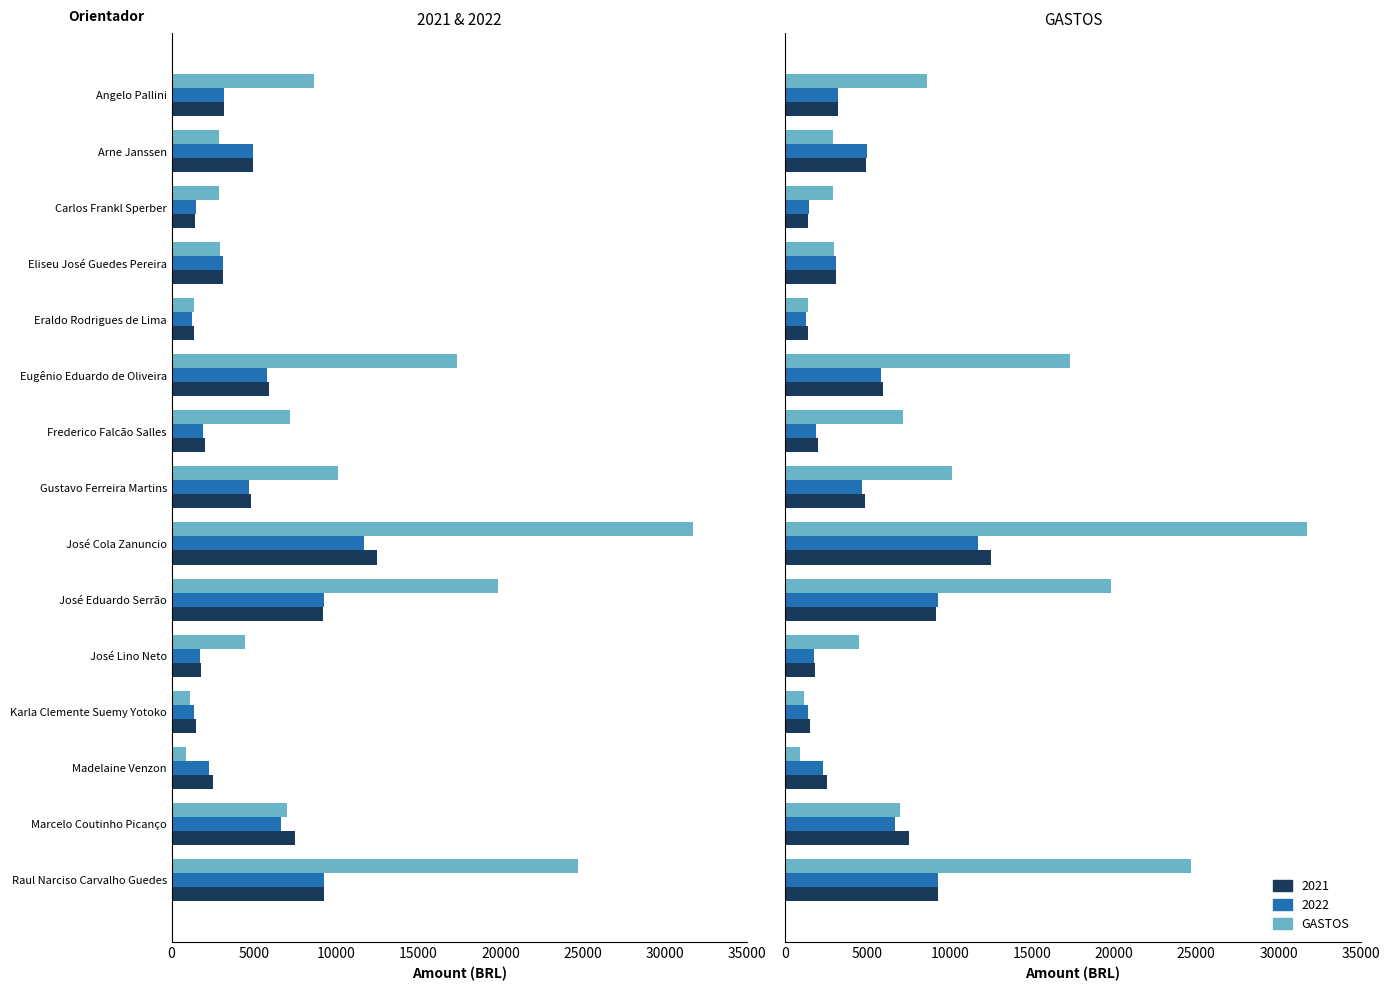

What position from the right is Raul Narciso Carvalho Guedes?

1